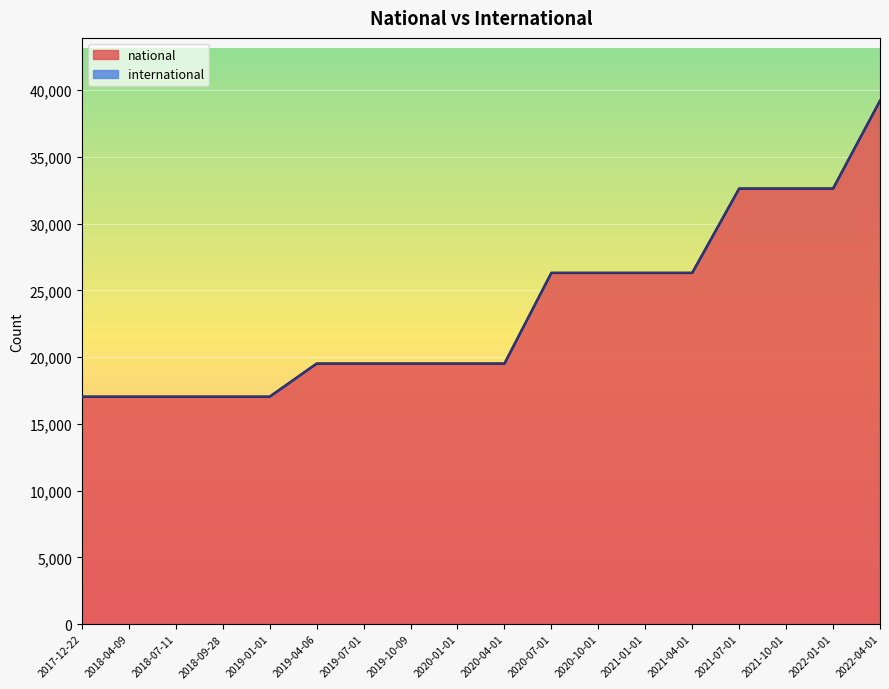

Between 2022-01-01 and 2019-04-06, which is larger?

2022-01-01